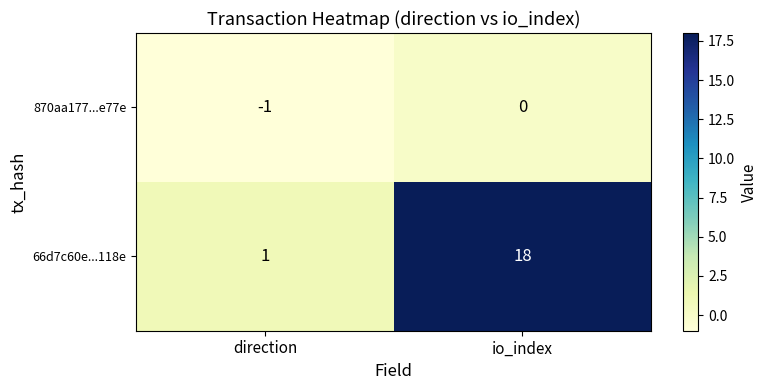

Which label corresponds to the smallest value in the chart?

direction